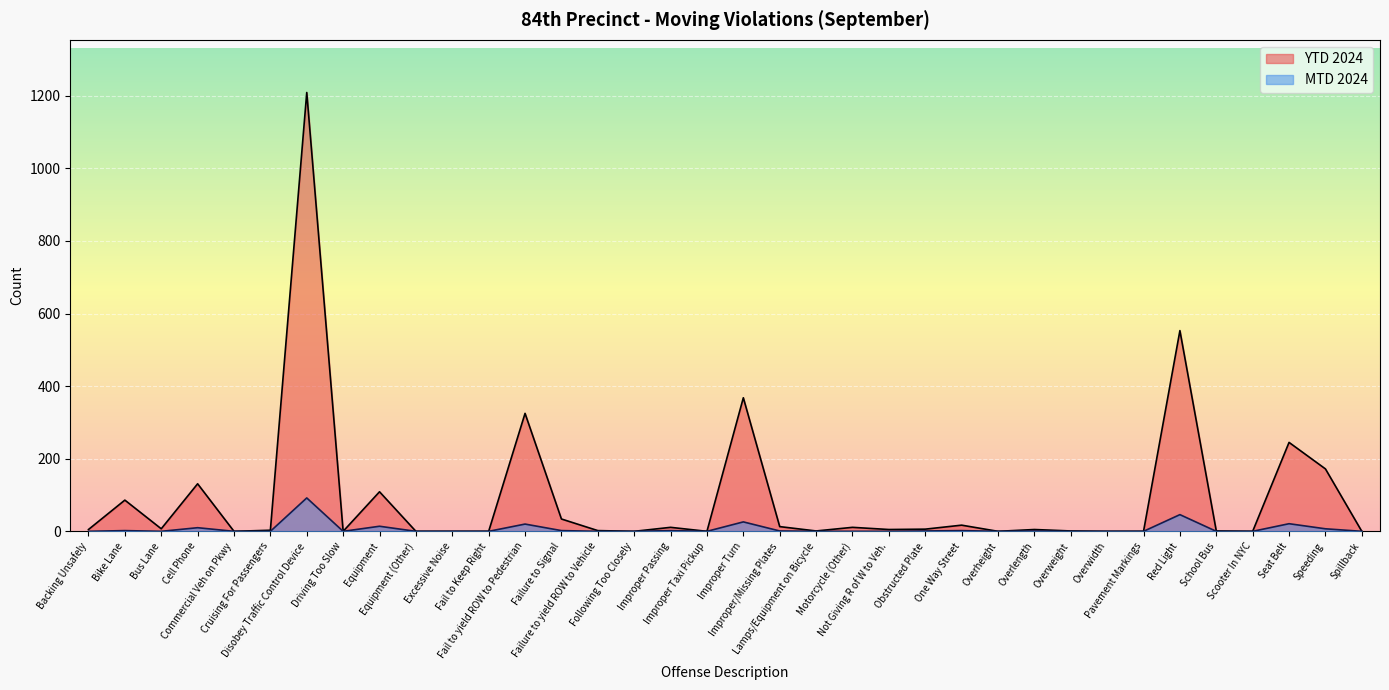

What is the difference between the maximum and minimum values in the YTD 2024 series?

1209